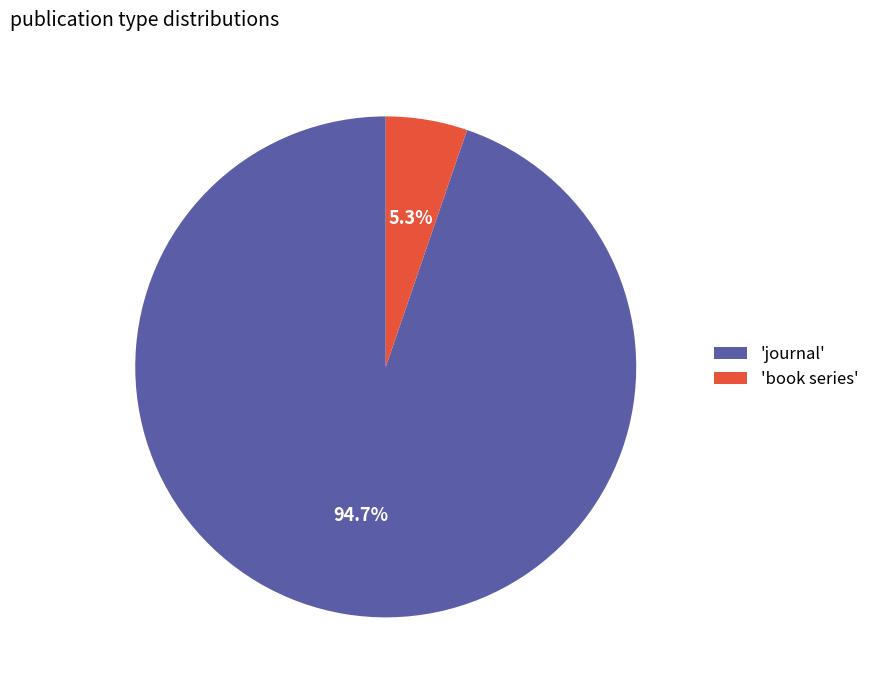

Between 'journal' and 'book series', which is larger?

'journal'